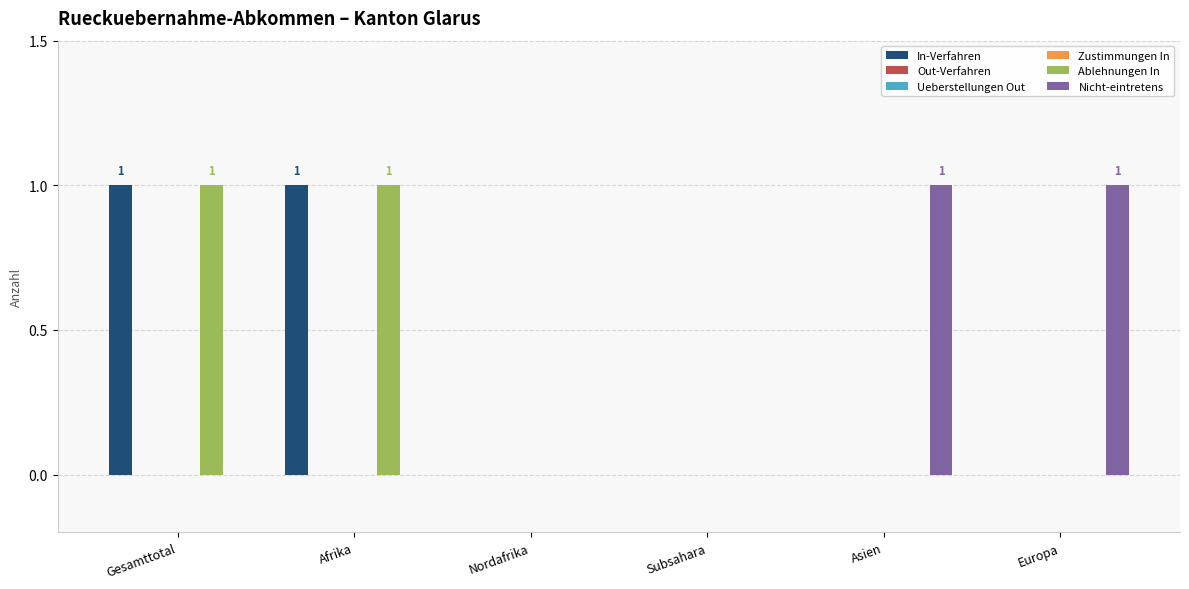

Between Afrika and Asien, which is larger?

Afrika